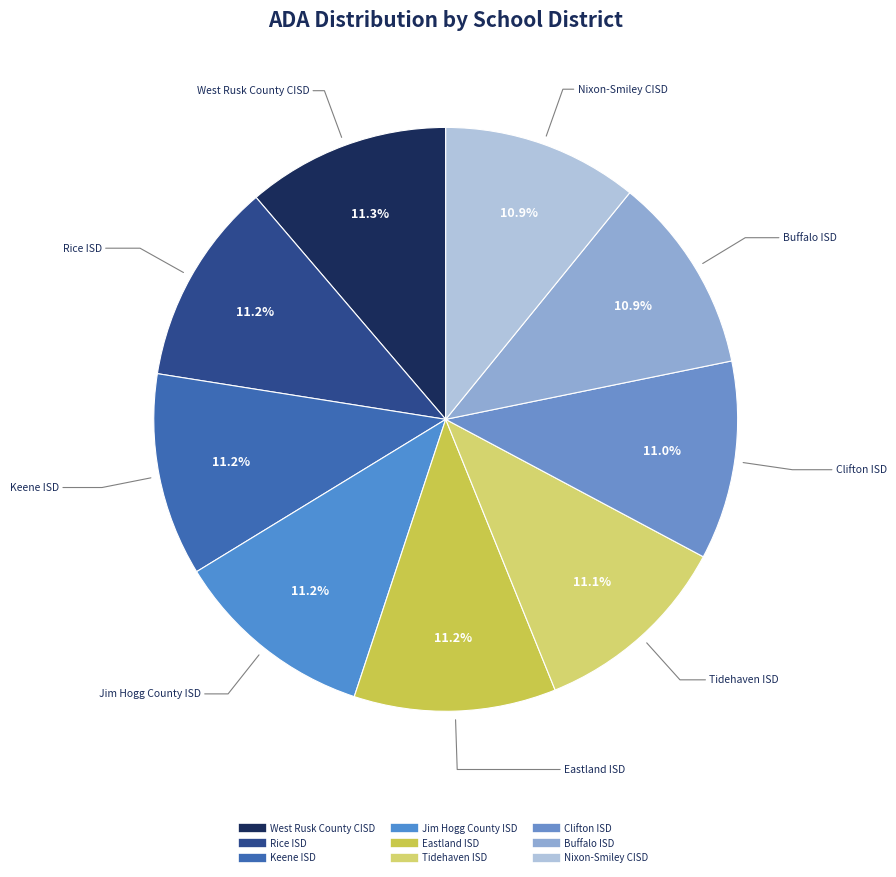

To the nearest percent, what percentage of the pie is Rice ISD?

11%